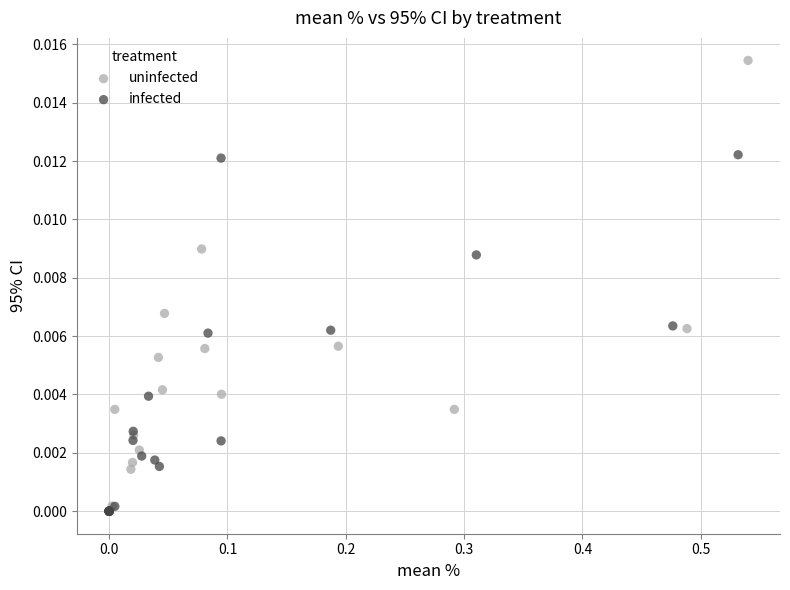

Which series has the widest spread of Y values?

uninfected